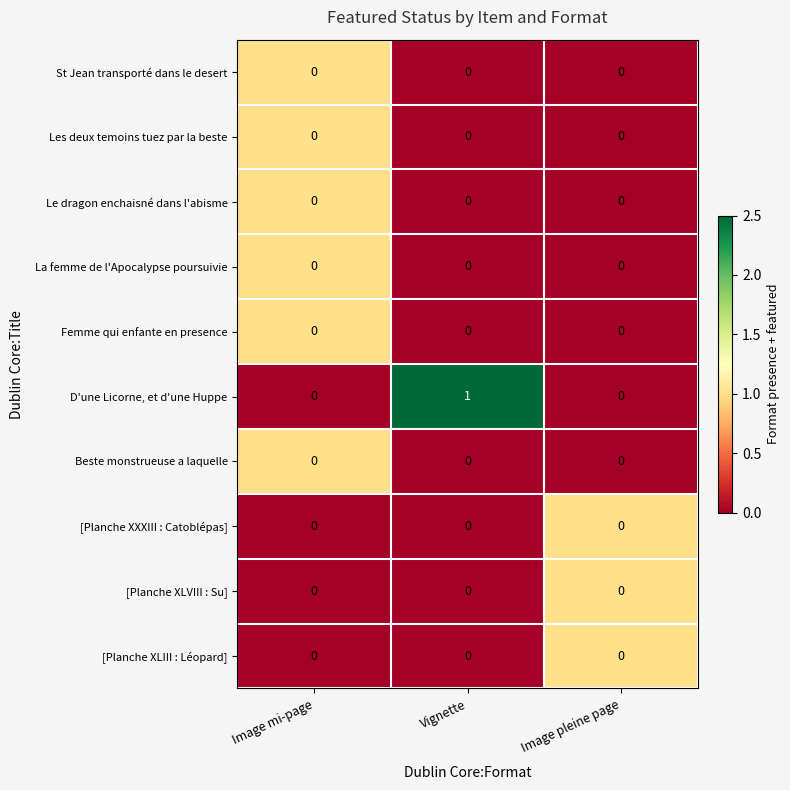

Between Image mi-page and Vignette, which series saw the biggest shift?

D'une Licorne, et d'une Huppe